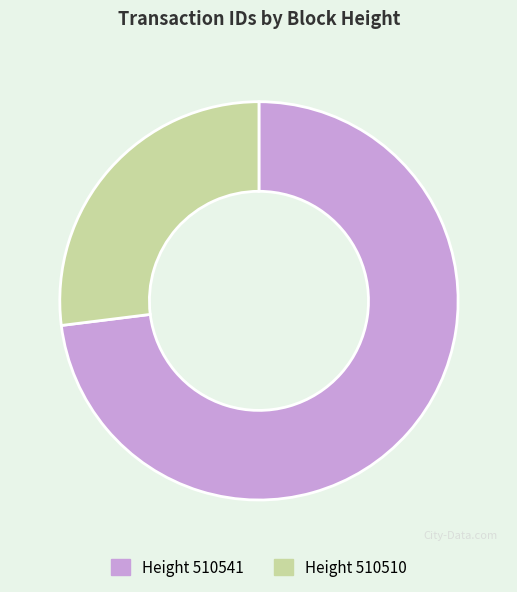

How many segments does this pie chart have?

2